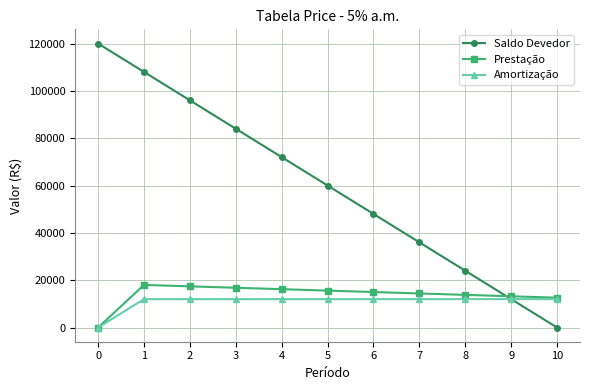

How many values in Amortização are above zero?

10